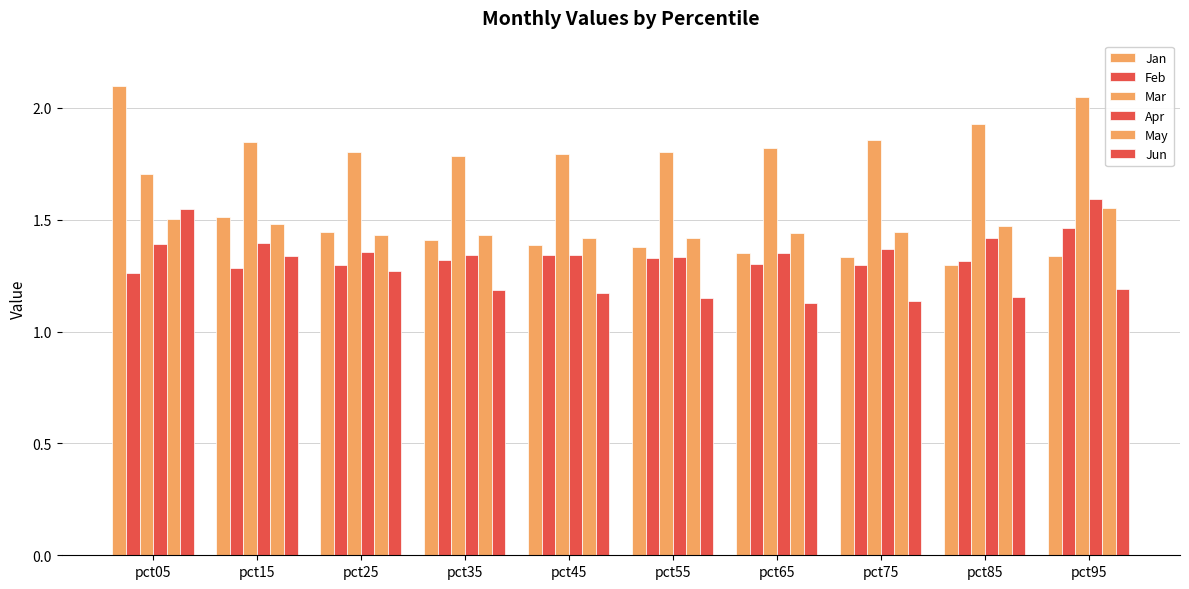

How many data points does each series have?

10